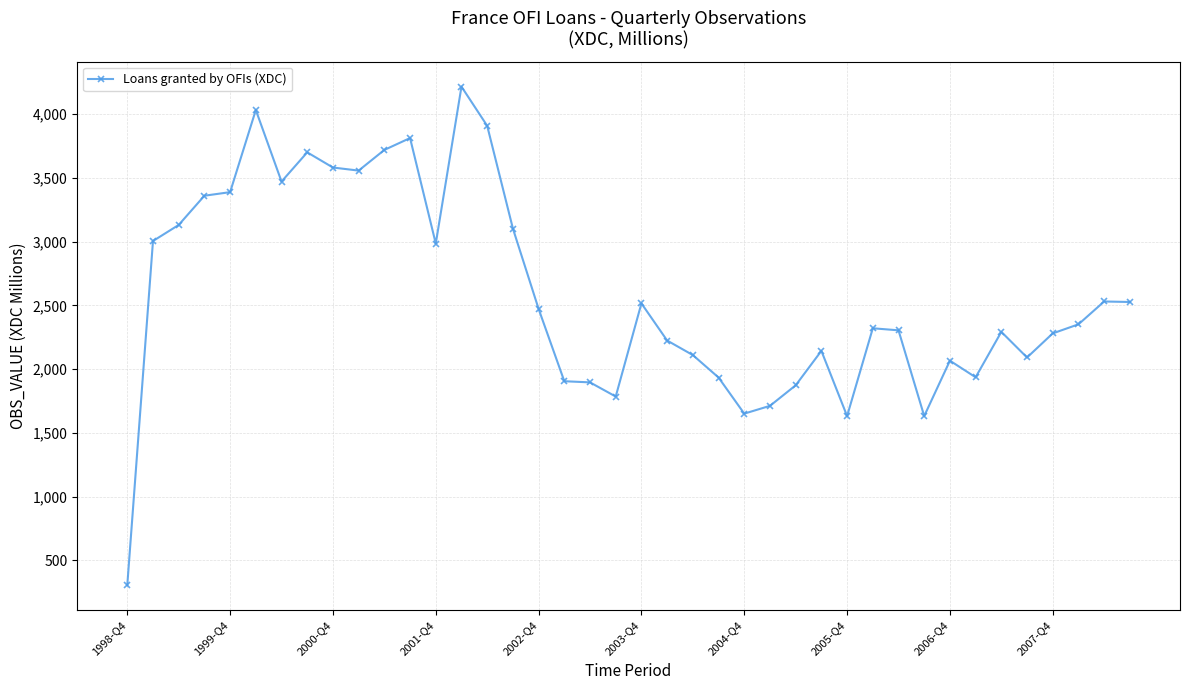

How many series are shown in this chart?

1